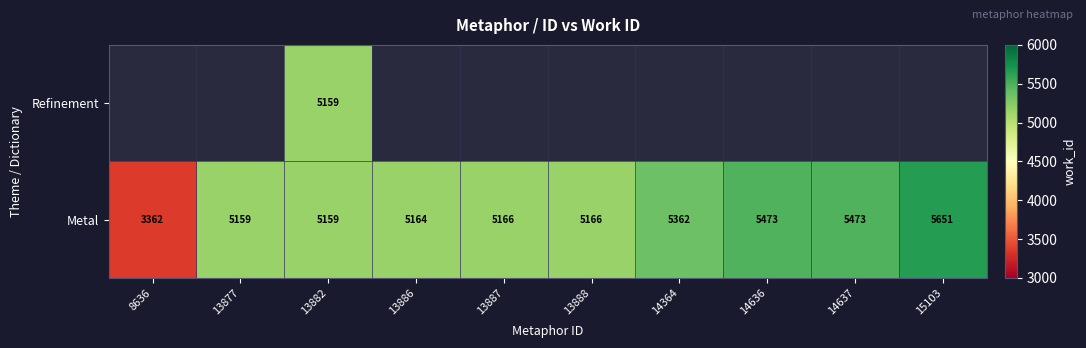

True or false: Metal has a value of 3065 at 13887.

False